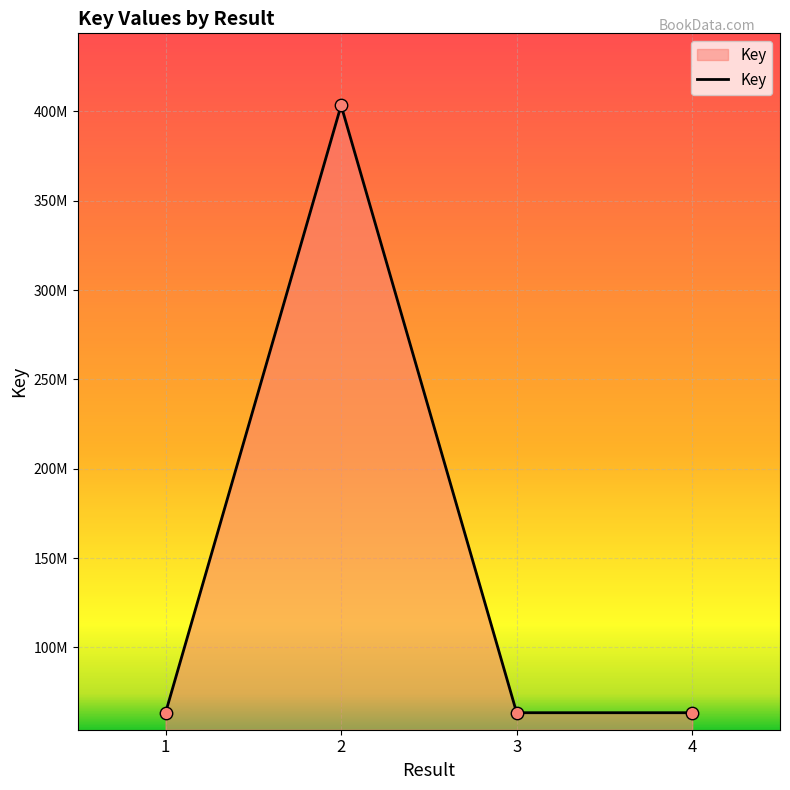

Does the chart have visible grid lines?

Yes